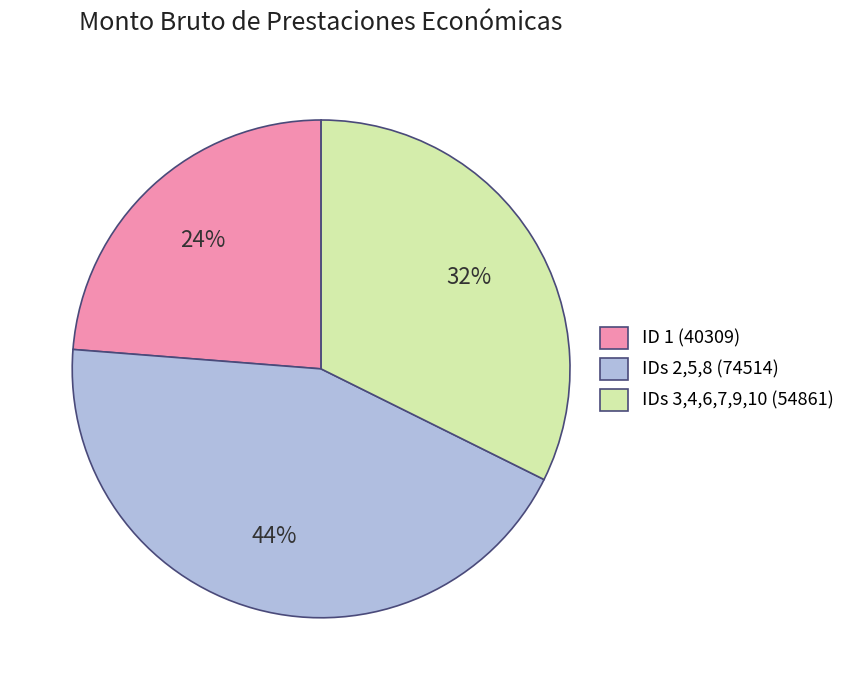

Is the sum of IDs 3,4,6,7,9,10 (54861) and IDs 2,5,8 (74514) greater than half?

Yes